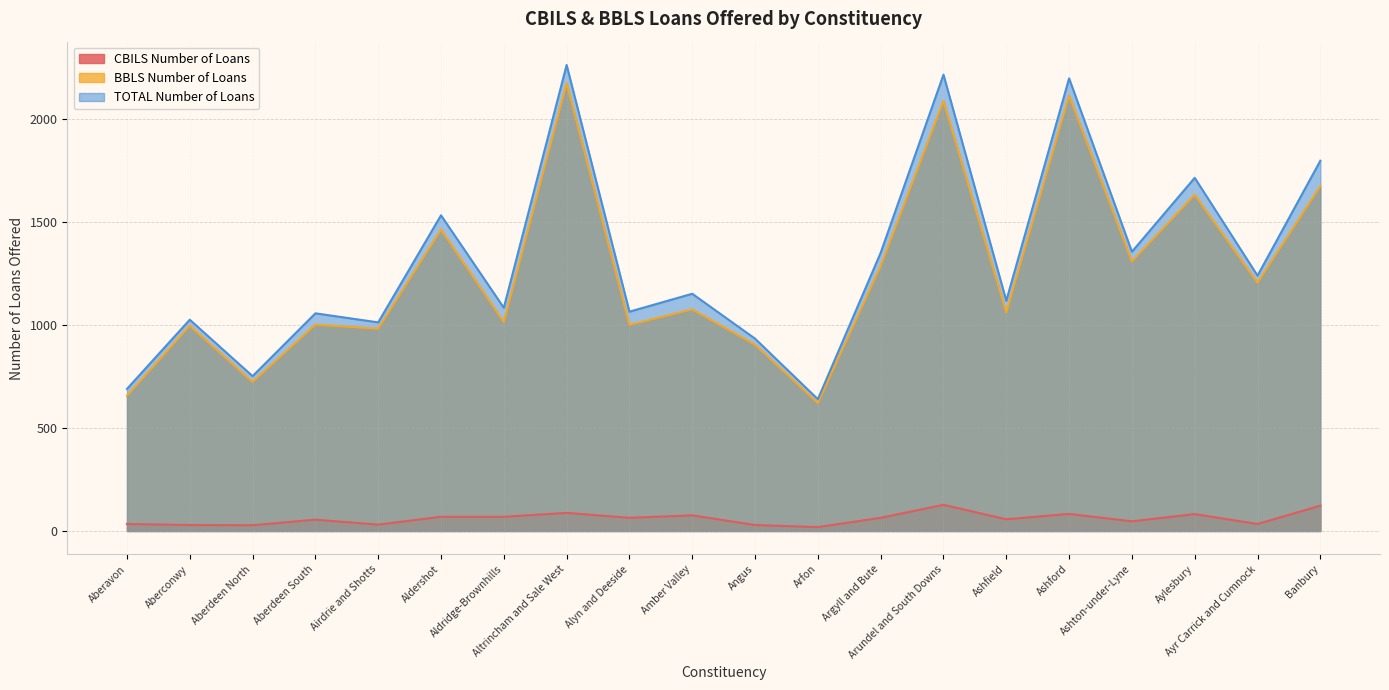

True or false: CBILS Number of Loans and BBLS Number of Loans cross at least once.

False